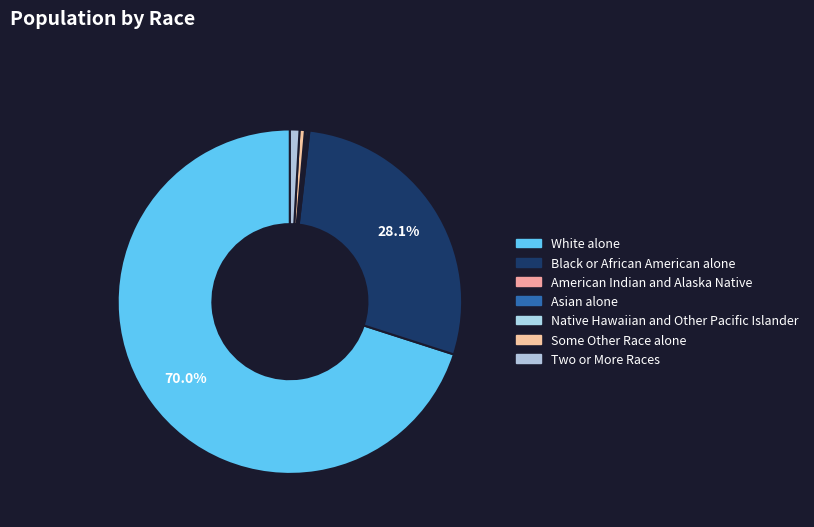

Is it true that Asian alone is 0% of the pie?

True